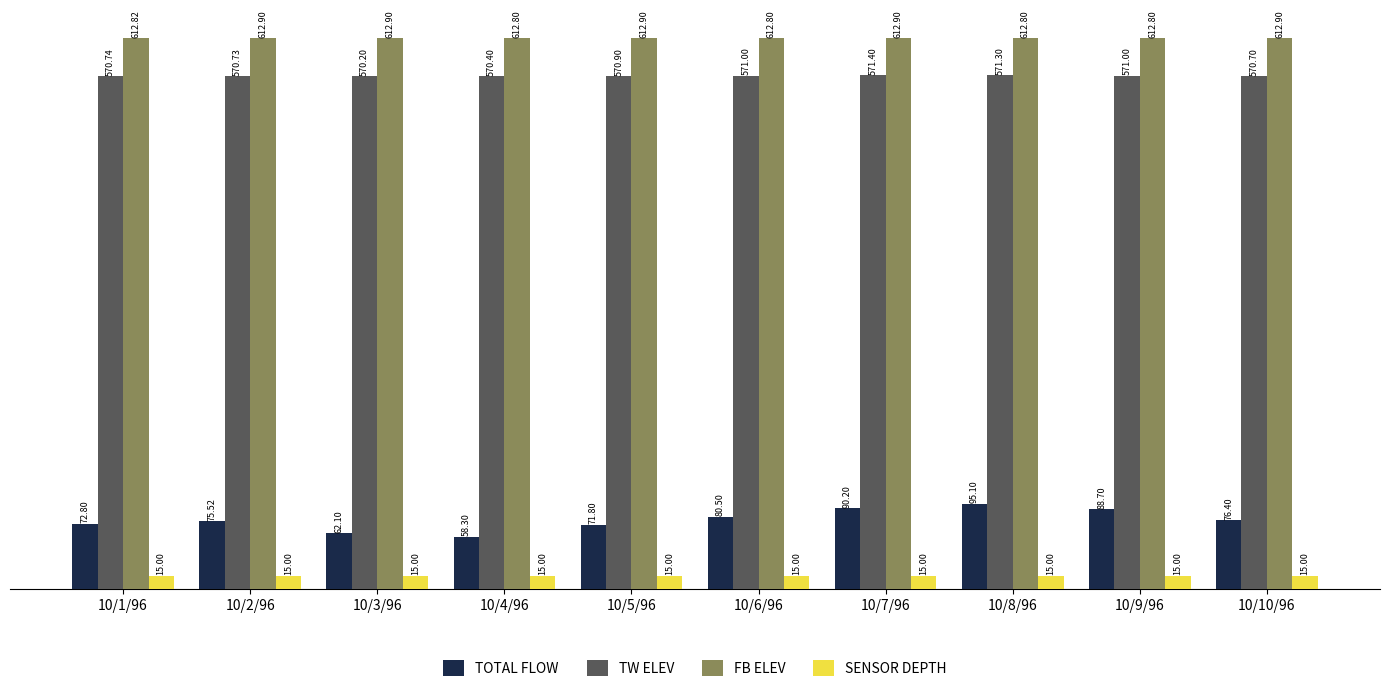

Reading left to right, what are all the values shown in this chart?

TOTAL FLOW: 10/1/96=72.8	10/2/96=75.5	10/3/96=62.1	10/4/96=58.3	10/5/96=71.8	10/6/96=80.5	10/7/96=90.2	10/8/96=95.1	10/9/96=88.7	10/10/96=76.4
TW ELEV: 10/1/96=570.7	10/2/96=570.7	10/3/96=570.2	10/4/96=570.4	10/5/96=570.9	10/6/96=571.0	10/7/96=571.4	10/8/96=571.3	10/9/96=571.0	10/10/96=570.7
FB ELEV: 10/1/96=612.8	10/2/96=612.9	10/3/96=612.9	10/4/96=612.8	10/5/96=612.9	10/6/96=612.8	10/7/96=612.9	10/8/96=612.8	10/9/96=612.8	10/10/96=612.9
SENSOR DEPTH: 10/1/96=15.0	10/2/96=15.0	10/3/96=15.0	10/4/96=15.0	10/5/96=15.0	10/6/96=15.0	10/7/96=15.0	10/8/96=15.0	10/9/96=15.0	10/10/96=15.0